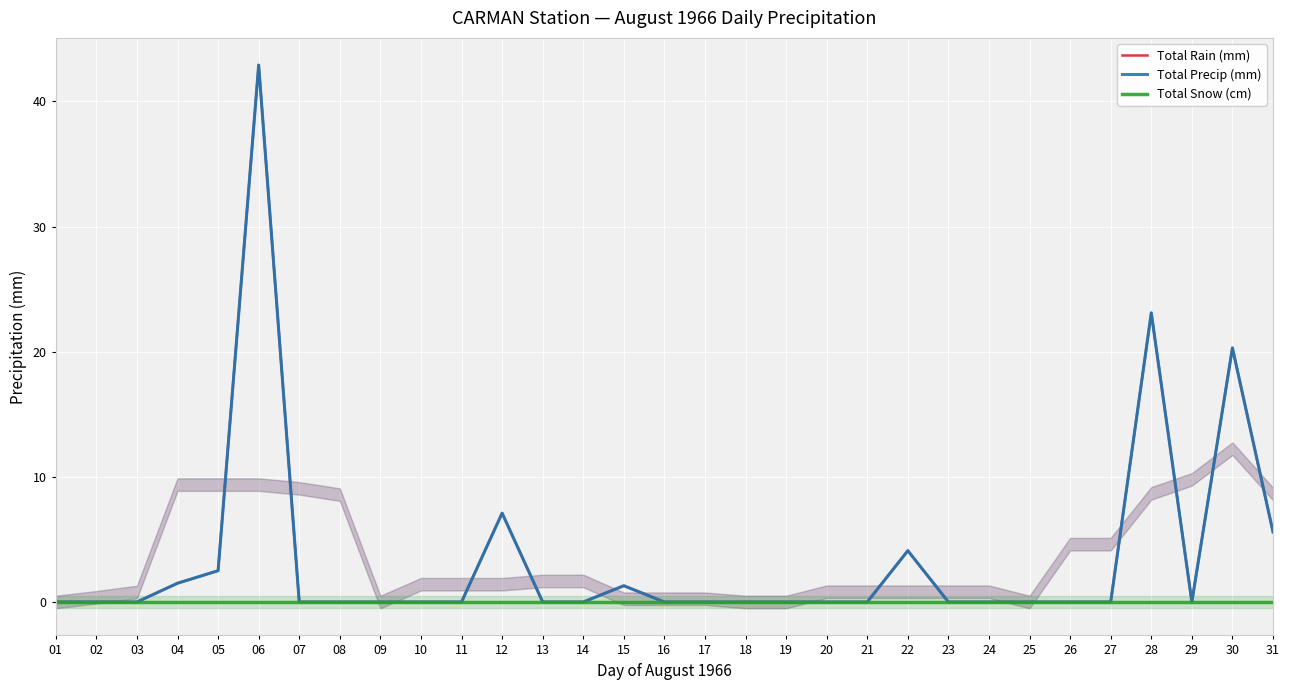

What are all the series names shown in the legend?

Total Rain (mm), Total Precip (mm), Total Snow (cm)